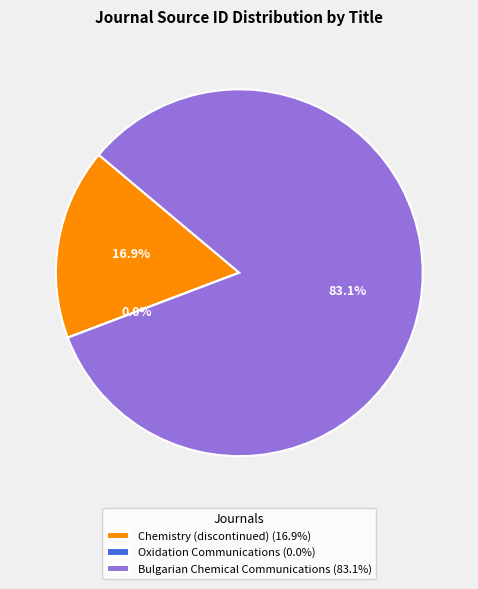

Is there a majority slice in this chart?

Yes